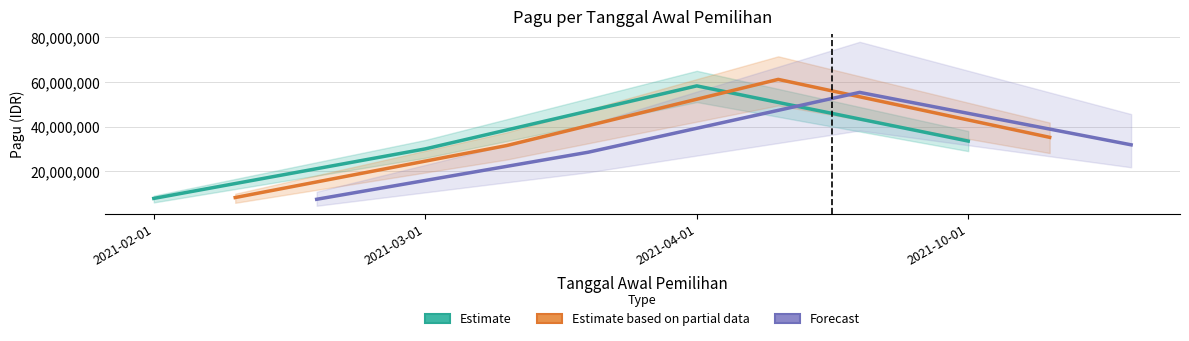

What is the total value across all series at 2021-10-01?

100500000